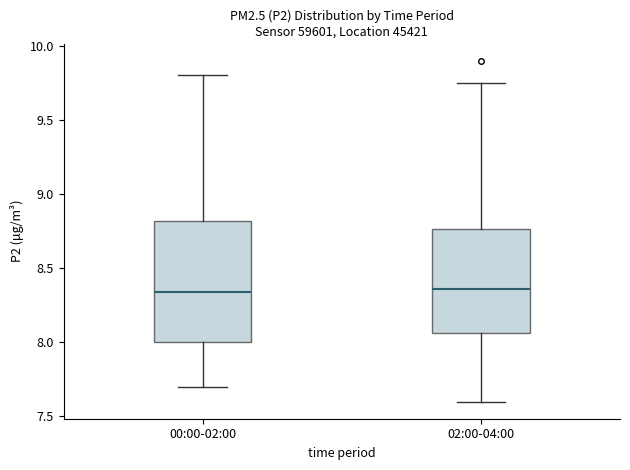

Reading left to right, read every box against the y-axis: the position of its median line, the range the box covers, and the ends of its whiskers. The values are not printed on the chart, so give them approximately, as read against the axis.

00:00-02:00: median 8.35, box 8.00 to 8.80, whiskers 7.70 to 9.80
02:00-04:00: median 8.35, box 8.05 to 8.75, whiskers 7.60 to 9.75